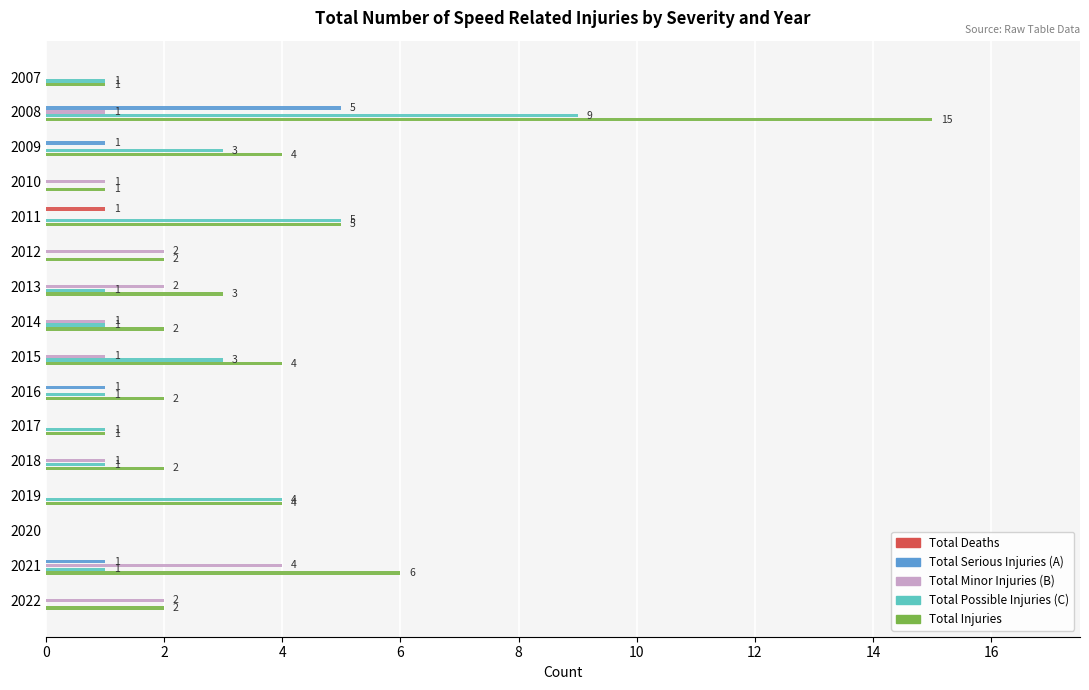

What is the sum of all Total Serious Injuries (A) values?

8